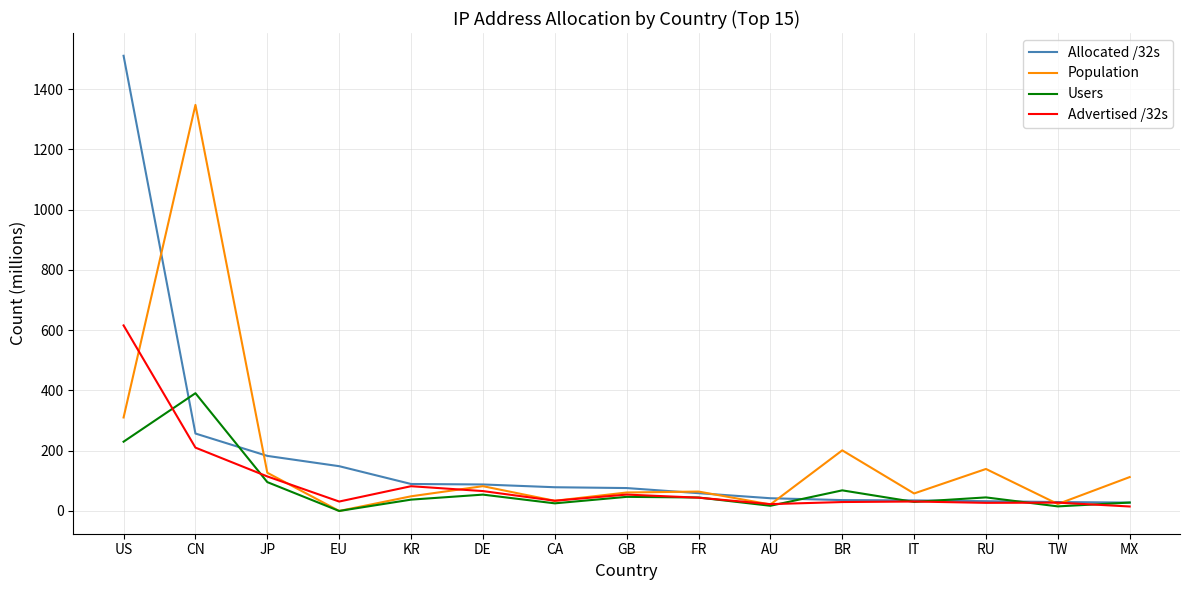

Rank the series by their maximum value, from highest to lowest.

Allocated /32s, Population, Advertised /32s, Users